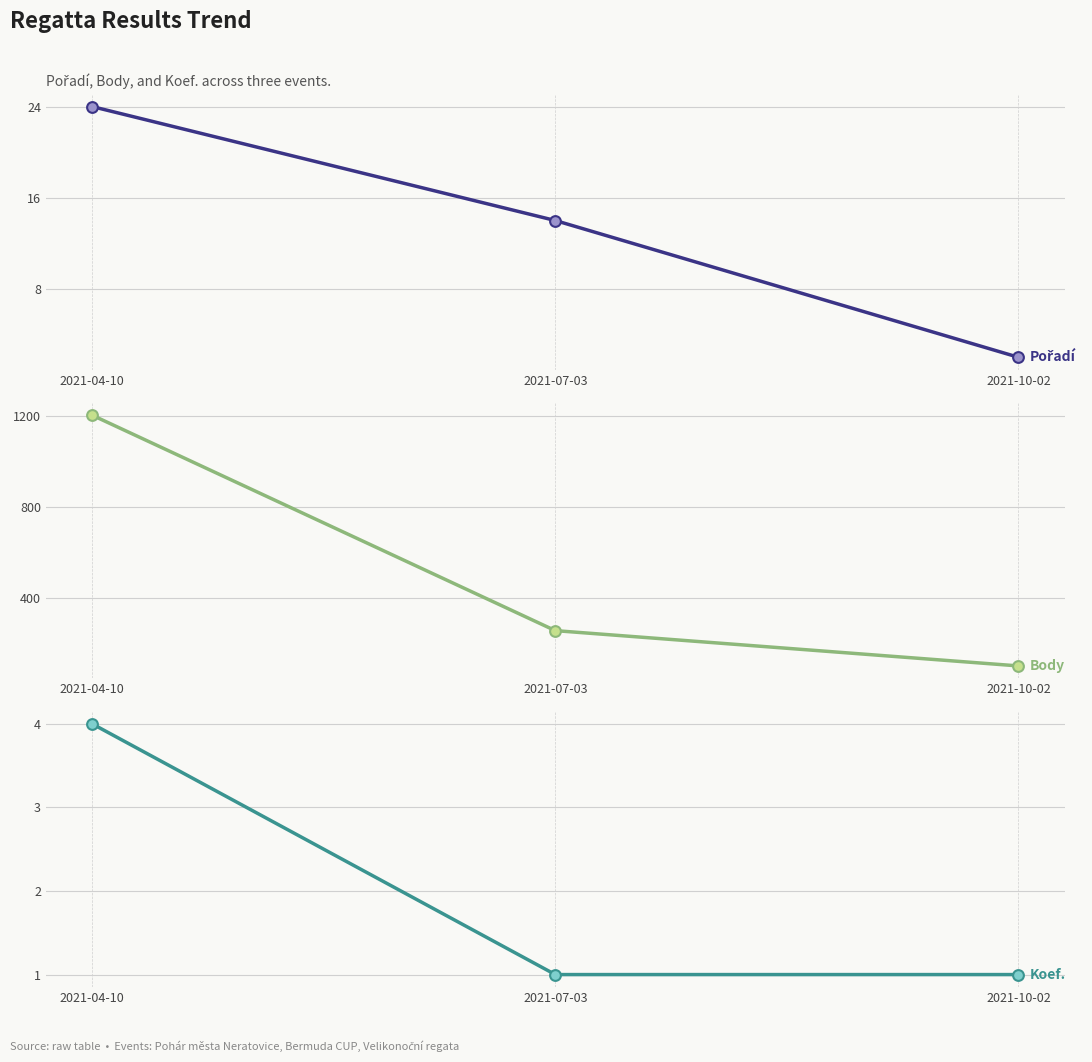

Which series reaches the maximum Y coordinate?

Body